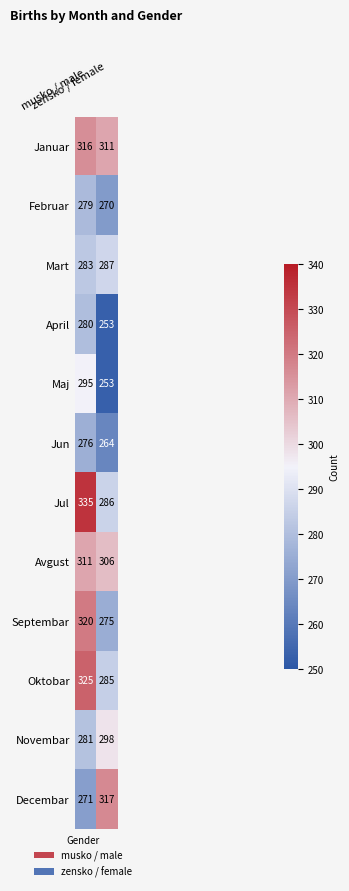

Which label corresponds to the largest value in the chart?

musko / male